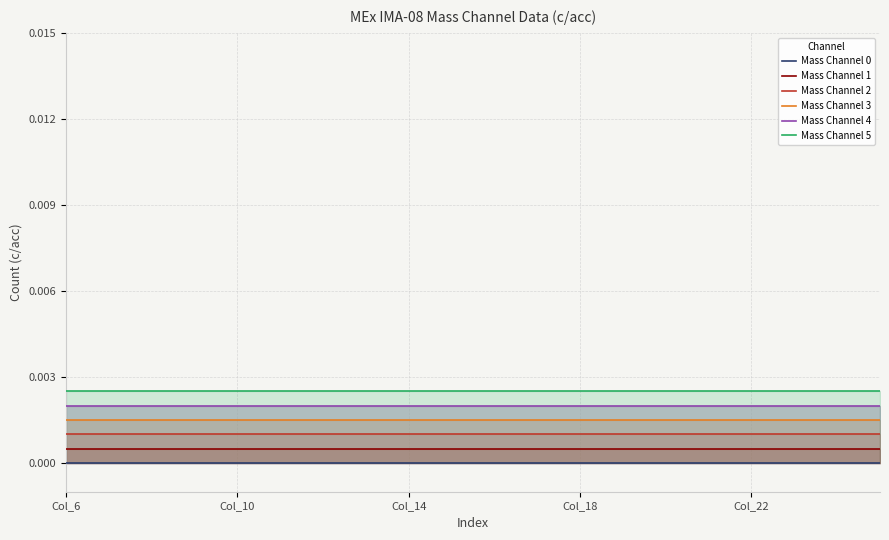

Reading left to right, what are all the values shown in this chart?

Mass Channel 0: 0.0	0.0	0.0	0.0	0.0	0.0	0.0	0.0	0.0	0.0	0.0	0.0	0.0	0.0	0.0	0.0	0.0	0.0	0.0	0.0
Mass Channel 1: 0.0	0.0	0.0	0.0	0.0	0.0	0.0	0.0	0.0	0.0	0.0	0.0	0.0	0.0	0.0	0.0	0.0	0.0	0.0	0.0
Mass Channel 2: 0.0	0.0	0.0	0.0	0.0	0.0	0.0	0.0	0.0	0.0	0.0	0.0	0.0	0.0	0.0	0.0	0.0	0.0	0.0	0.0
Mass Channel 3: 0.0	0.0	0.0	0.0	0.0	0.0	0.0	0.0	0.0	0.0	0.0	0.0	0.0	0.0	0.0	0.0	0.0	0.0	0.0	0.0
Mass Channel 4: 0.0	0.0	0.0	0.0	0.0	0.0	0.0	0.0	0.0	0.0	0.0	0.0	0.0	0.0	0.0	0.0	0.0	0.0	0.0	0.0
Mass Channel 5: 0.0	0.0	0.0	0.0	0.0	0.0	0.0	0.0	0.0	0.0	0.0	0.0	0.0	0.0	0.0	0.0	0.0	0.0	0.0	0.0